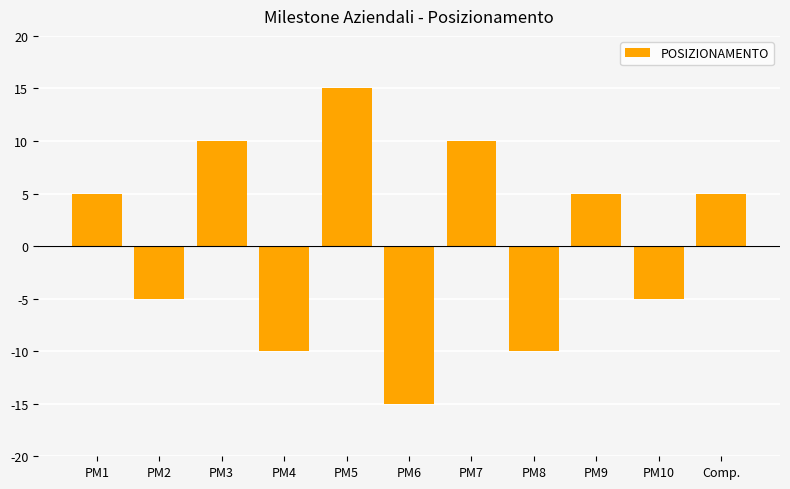

Read the value at PM1, to the nearest 5.

5